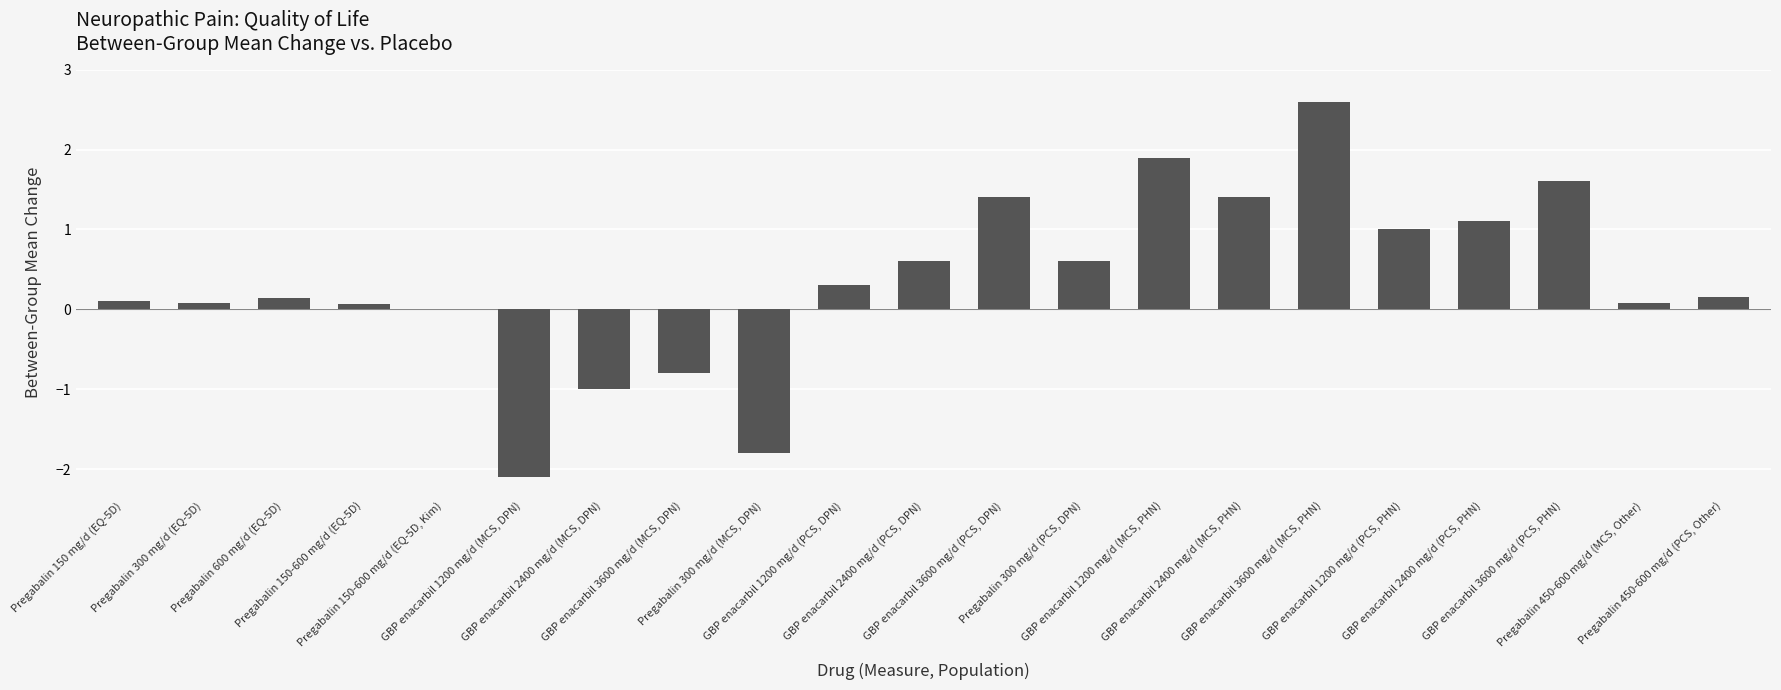

What is the sum of all values?

7.4